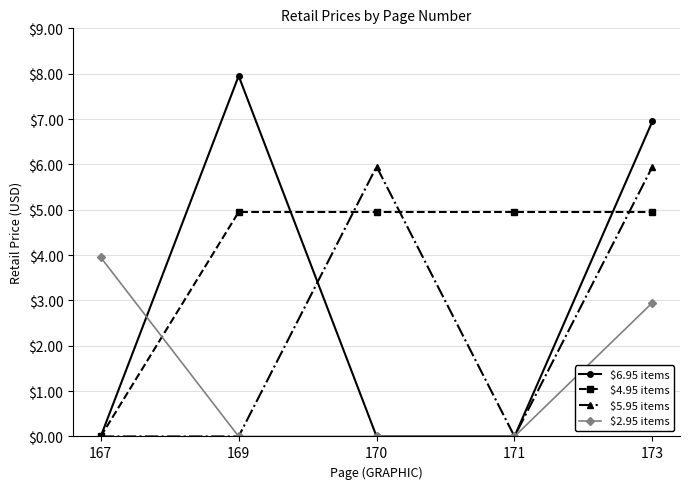

What is the value of the $5.95 items point at the 3rd from the left?

6.0